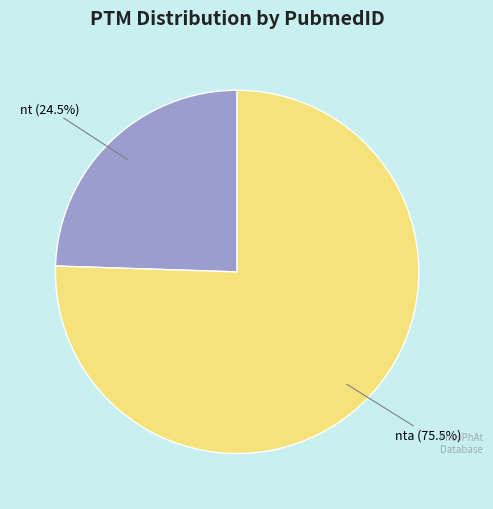

Count the number of slices in the pie.

2